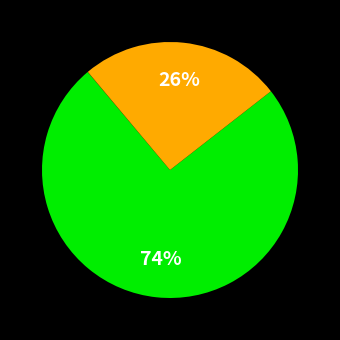

Does any single category account for the majority?

Yes